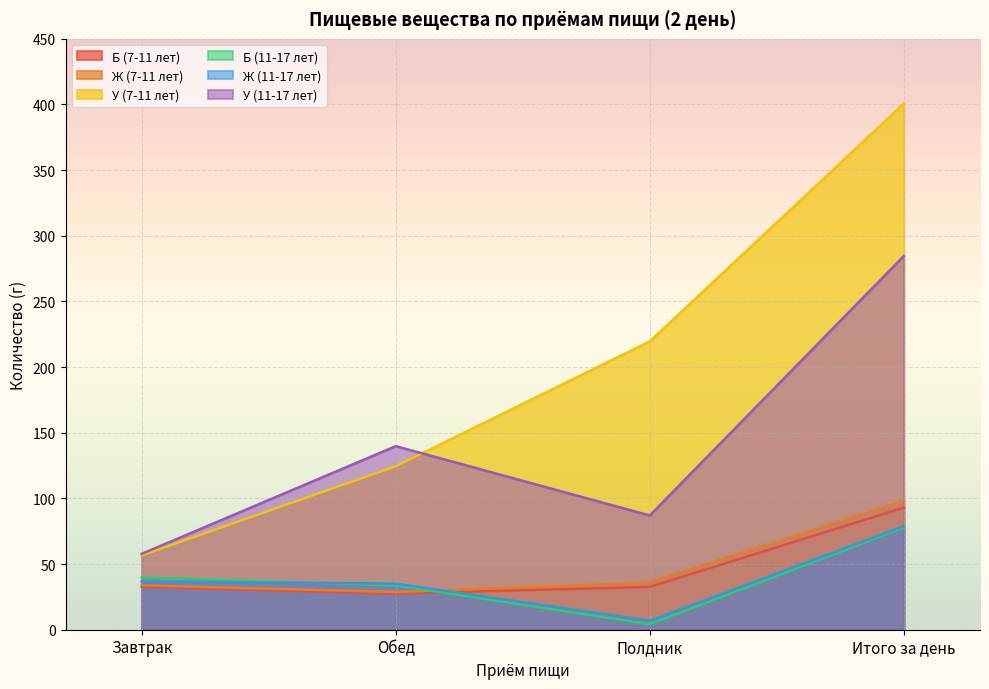

After their last crossing, which series has the higher values: Б (11-17 лет) or Ж (11-17 лет)?

Ж (11-17 лет)